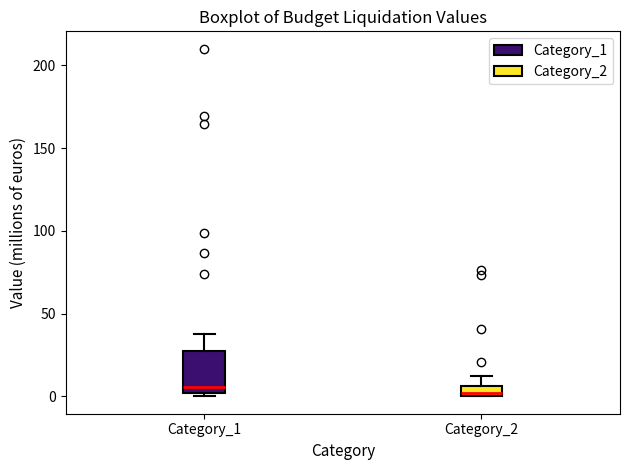

Which box is the tallest, from its lower edge to its upper edge?

Category_1